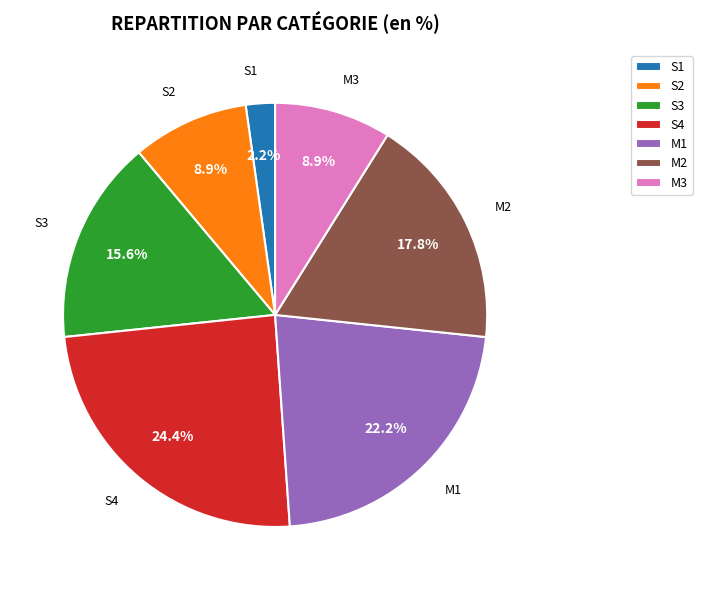

To the nearest percent, what percentage of the pie is M3?

9%